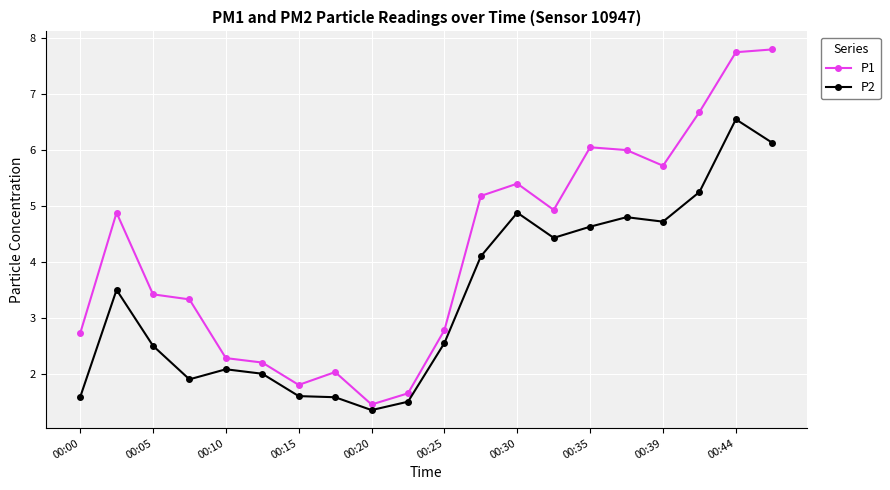

How many lines are shown in the chart?

2